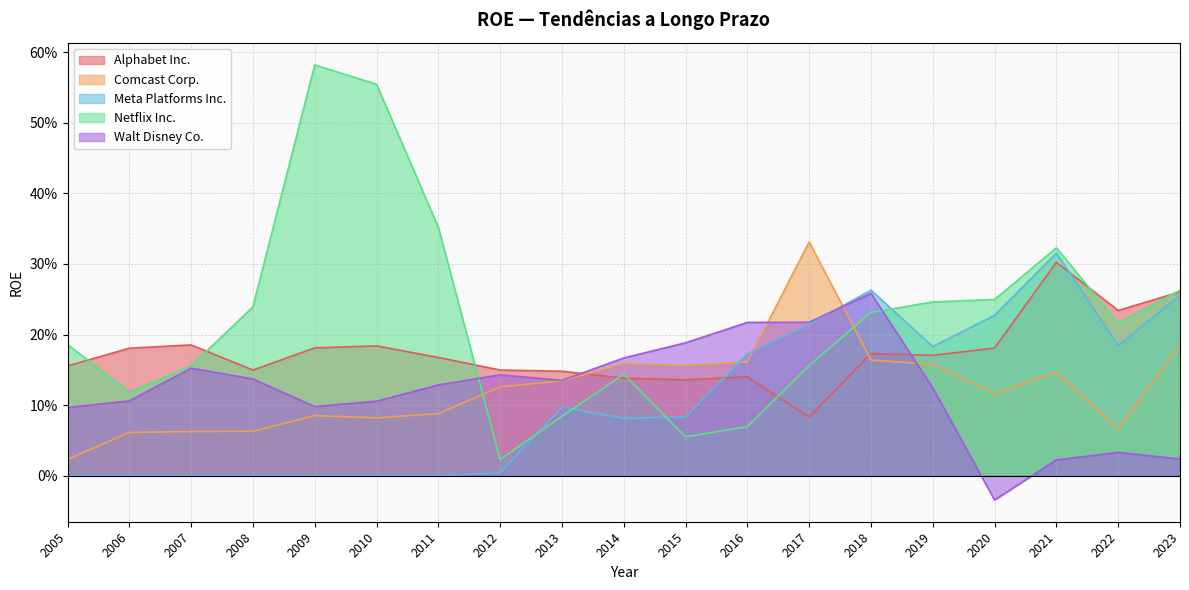

True or false: Netflix Inc. and Alphabet Inc. intersect in this chart.

True